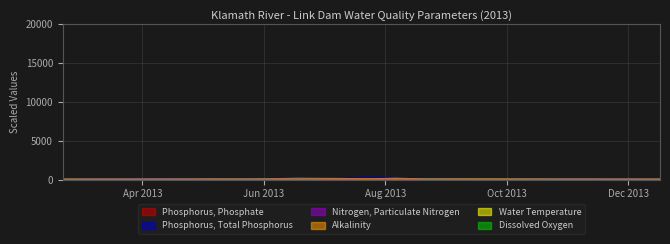

Reading left to right, extract all data points from this chart.

Phosphorus, Phosphate: 0.0	0.0	10.0	20.0	36.0	16.0	0.0	113.0	103.0	47.0	51.0	38.0	26.0	0.0	0.0	0.0
Phosphorus, Total Phosphorus: 70.0	90.0	110.0	80.0	100.0	140.0	200.0	250.0	320.0	270.0	120.0	100.0	70.0	100.0	100.0	70.0
Nitrogen, Particulate Nitrogen: 23.7	41.9	44.6	36.5	17.2	60.5	226.0	156.0	0.0	239.0	15.5	24.4	20.4	26.1	38.8	26.6
Alkalinity: 53.0	47.0	48.0	49.0	50.0	51.0	52.0	49.0	49.0	51.0	54.0	55.0	55.0	52.0	51.0	54.0
Water Temperature: 3.9	7.0	7.9	14.2	15.8	17.9	18.7	22.6	23.8	22.3	21.7	20.2	14.1	10.5	4.7	1.8
Dissolved Oxygen: 10.9	9.5	10.1	8.1	7.5	9.9	12.4	6.1	7.8	5.8	3.9	6.0	7.7	9.6	10.1	12.6